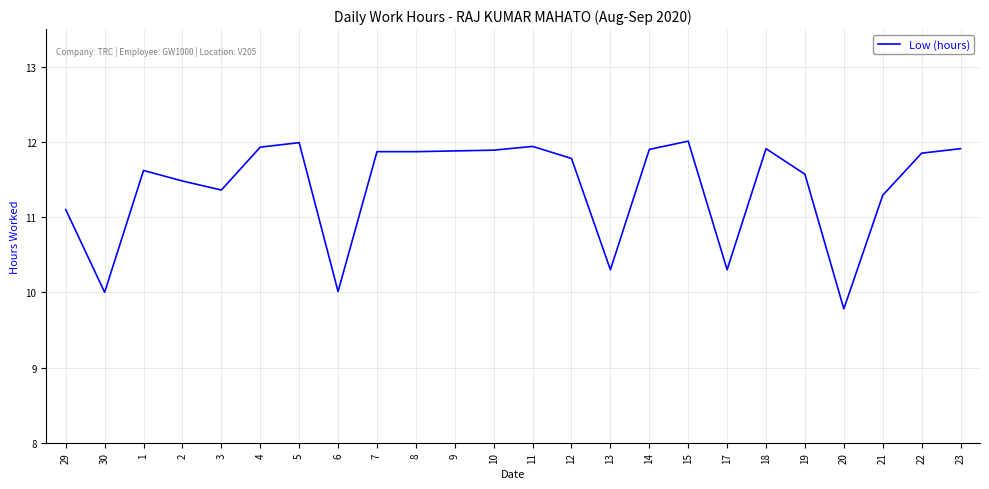

What is the ratio of the value at 6 to the value at 22?

0.8